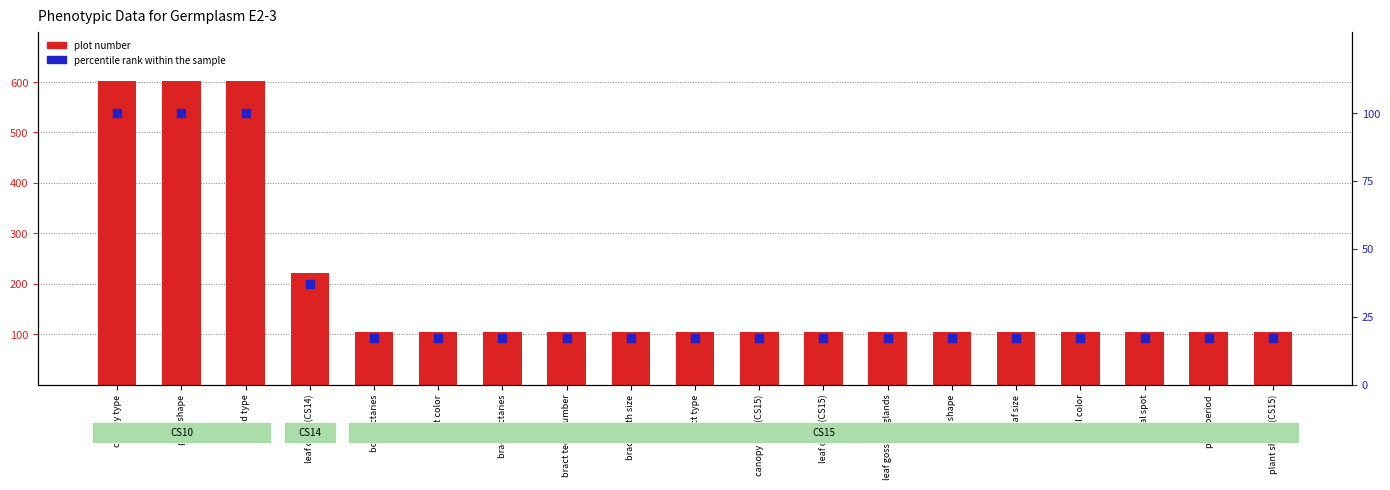

What is the total value across all series at leaf size?

121.3